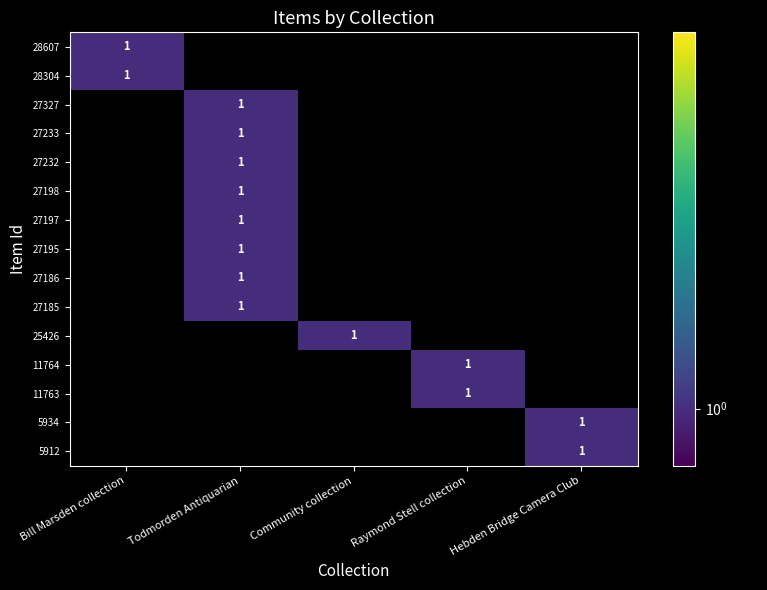

True or false: Raymond Stell collection has a value of 1 at 27198.

False